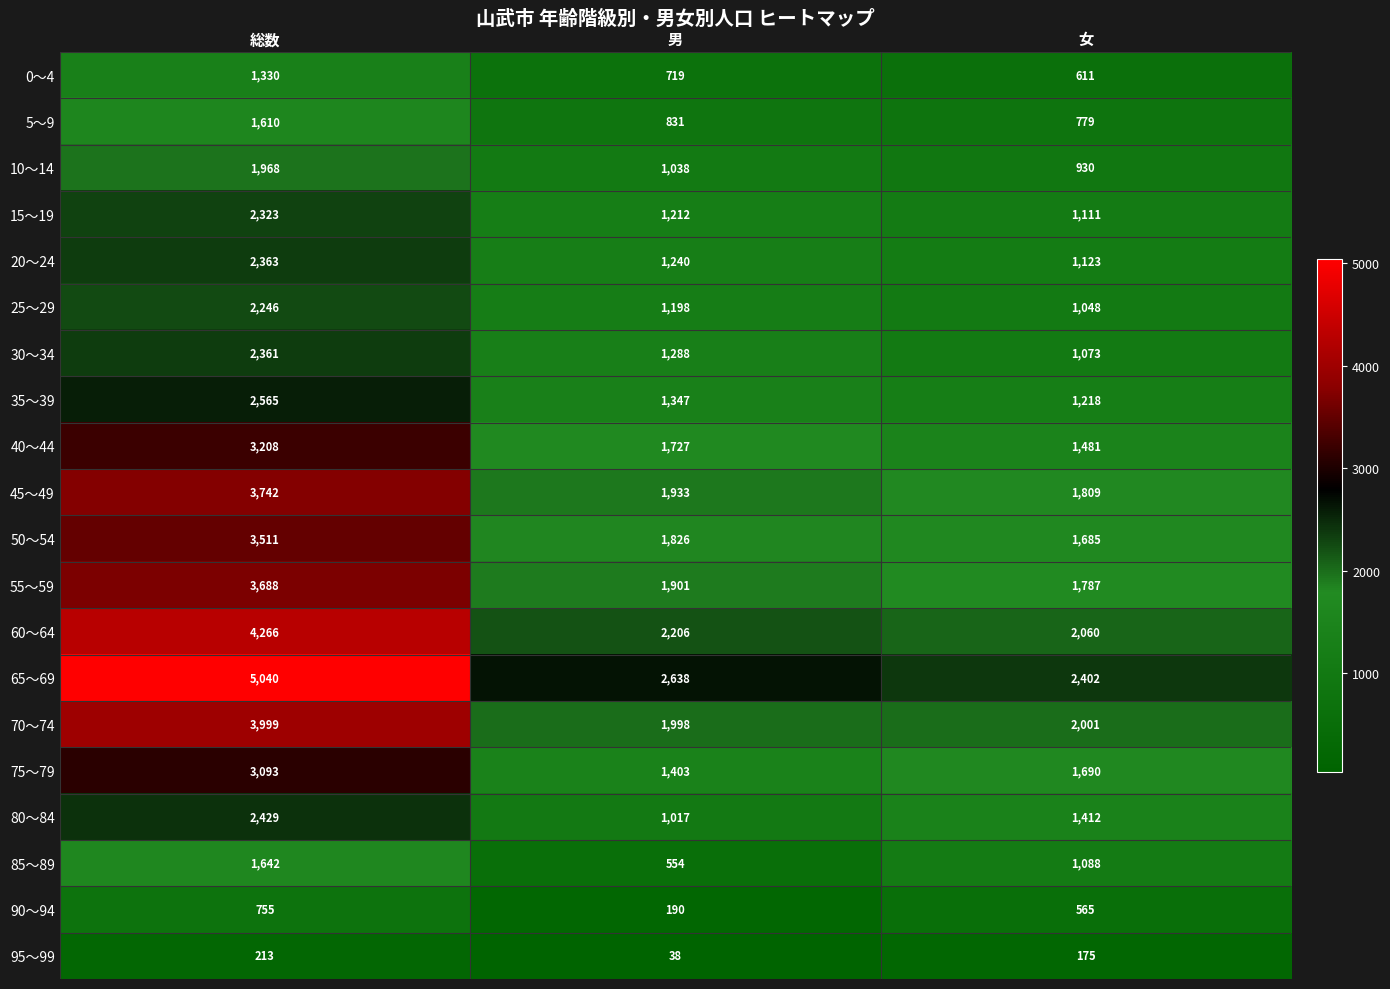

Which category has the highest value in the 65～69 series?

総数